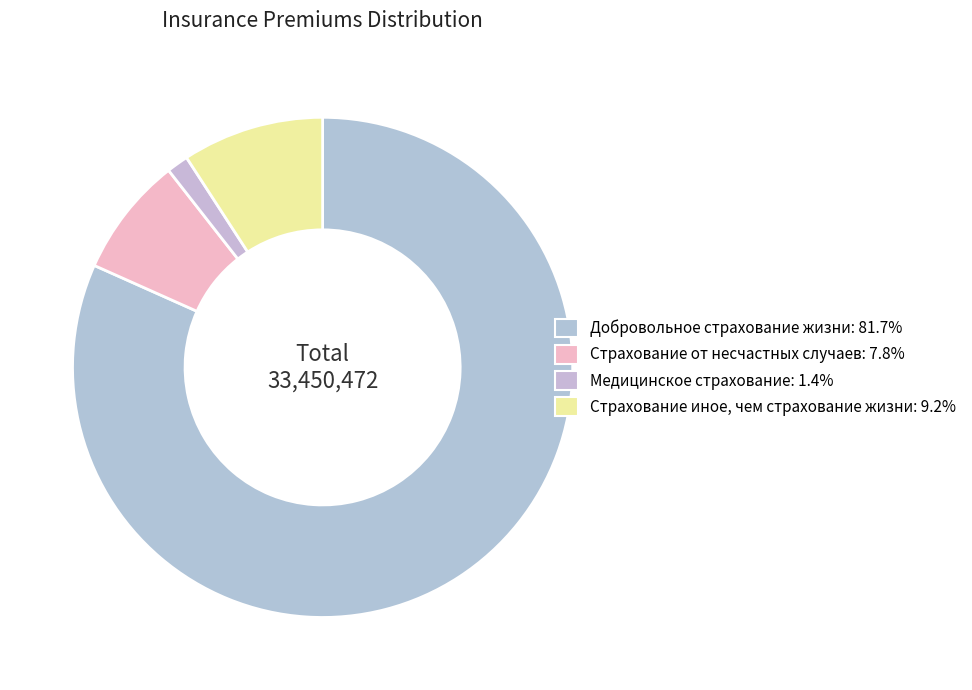

To the nearest percent, what is the difference between the largest and smallest slice percentages?

80%